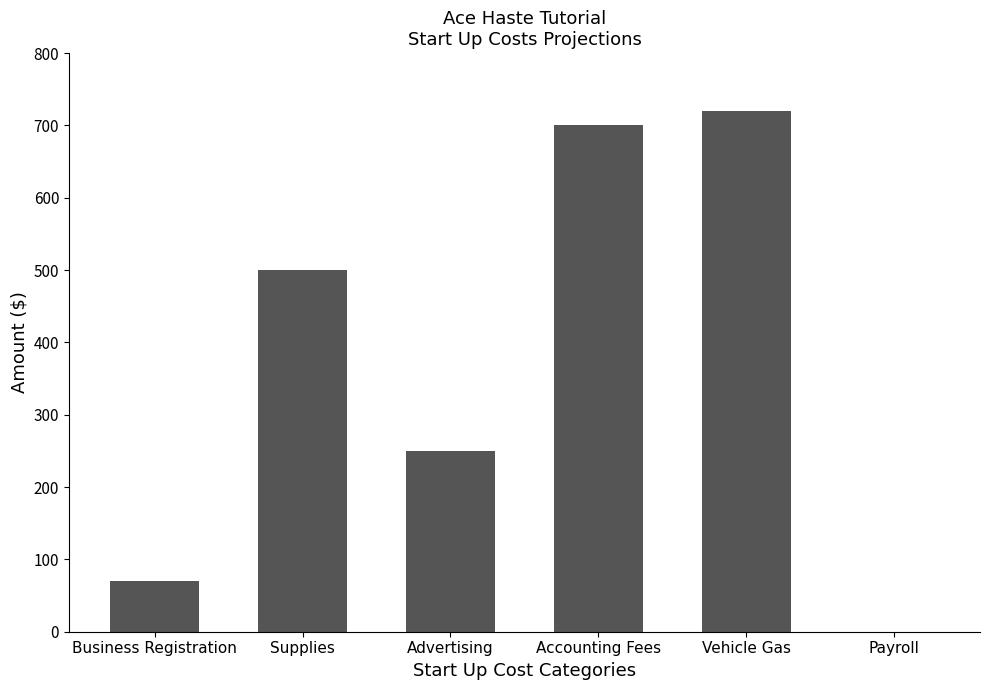

What is the maximum value shown in the chart?

720